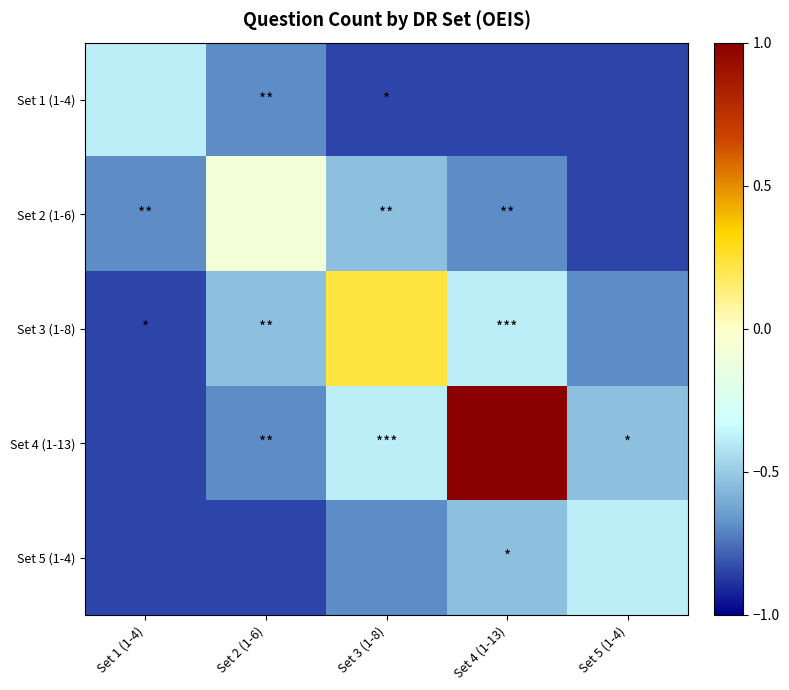

At Set 2 (1-6), list the series in order from largest to smallest.

Set 2 (1-6), Set 3 (1-8), Set 1 (1-4), Set 4 (1-13), Set 5 (1-4)